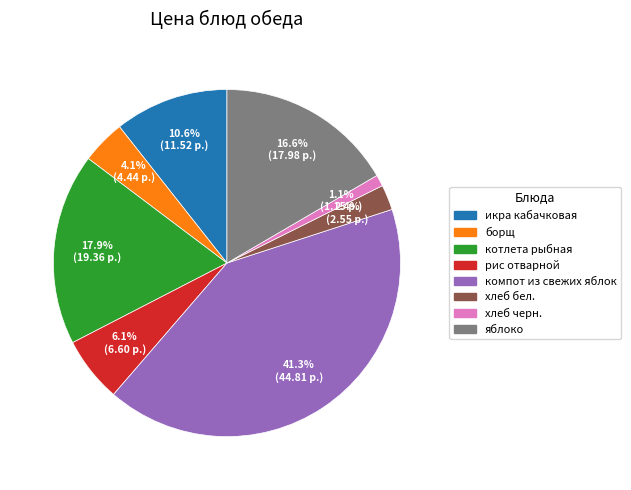

What percentage do хлеб бел. and икра кабачковая together represent?

13.0%